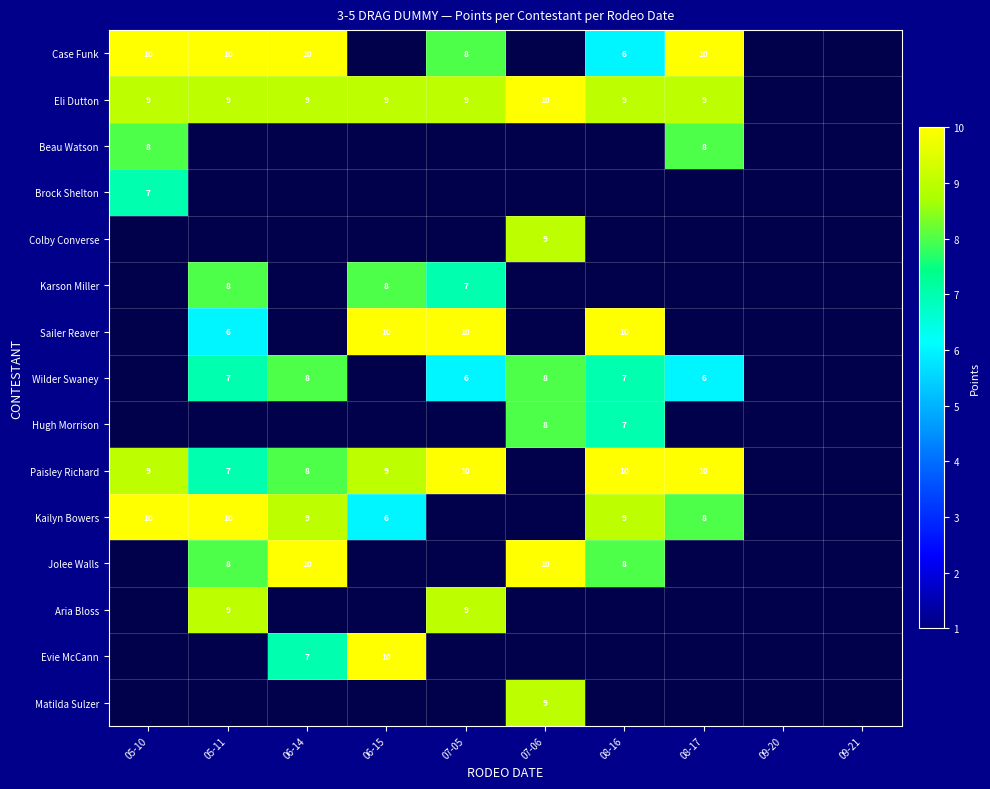

True or false: Paisley Richard has a value of 16 at 08-16.

False